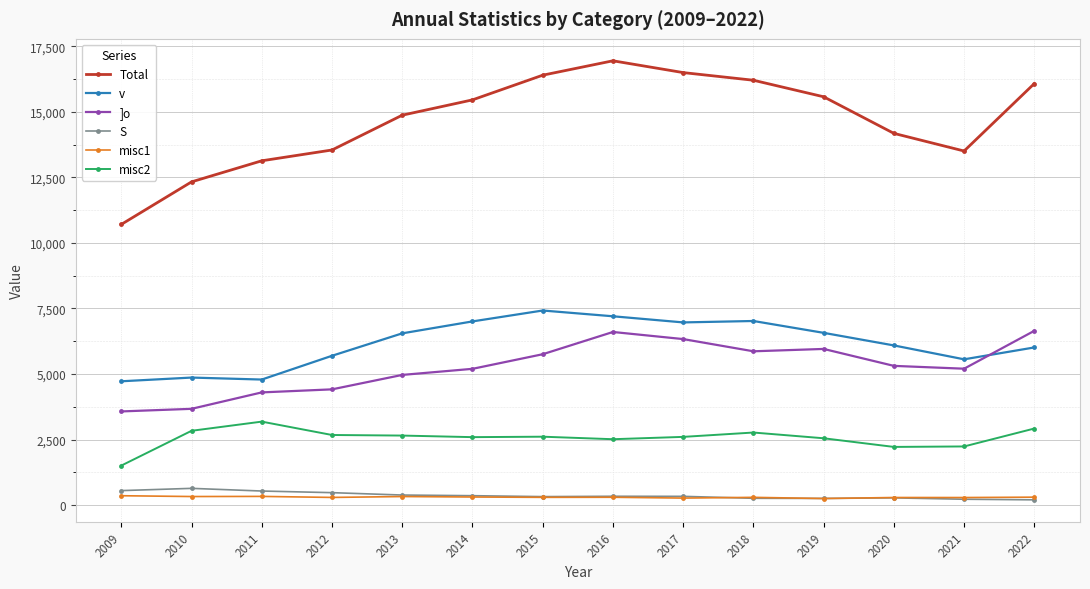

What is the value of the misc2 point at the 12th from the left?

2218